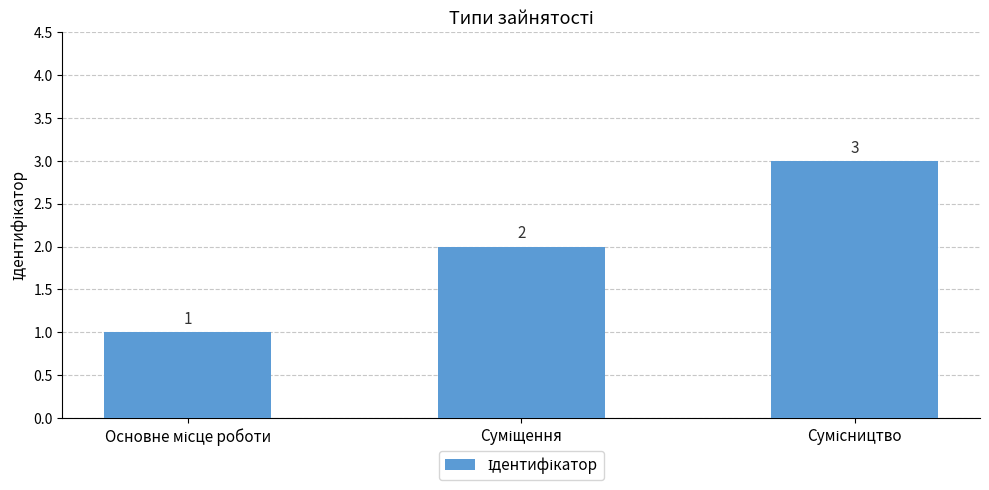

What is the value of the 3rd bar from the left?

3